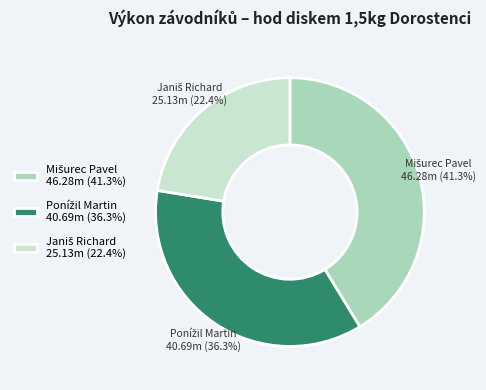

To the nearest percent, what is the difference between the largest and smallest slice percentages?

19%